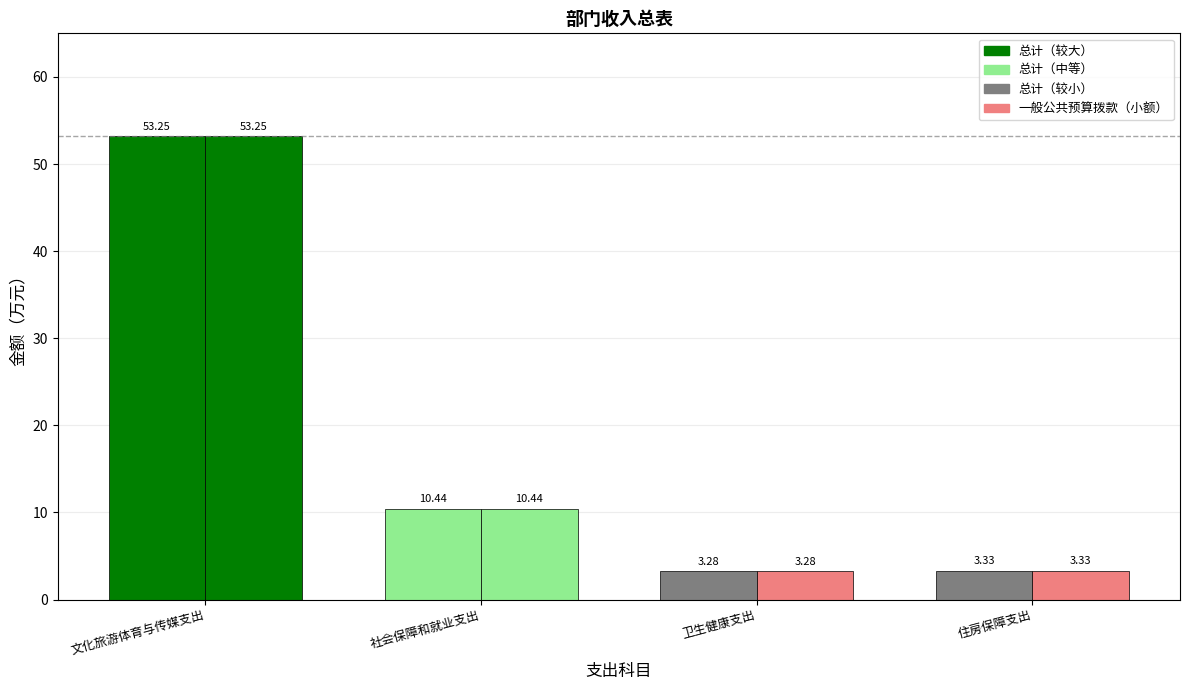

Is it true that 总计 equals 10.4 at 社会保障和就业支出?

True